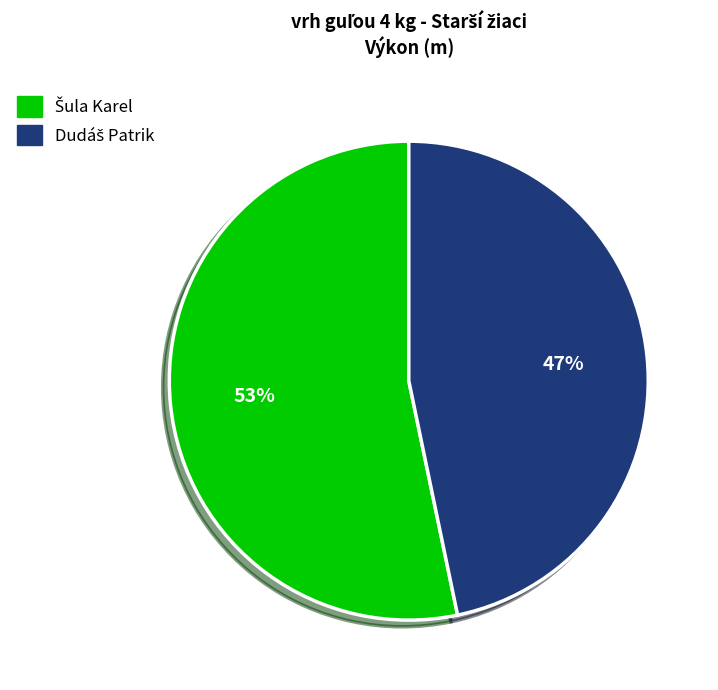

Does any single category account for the majority?

Yes